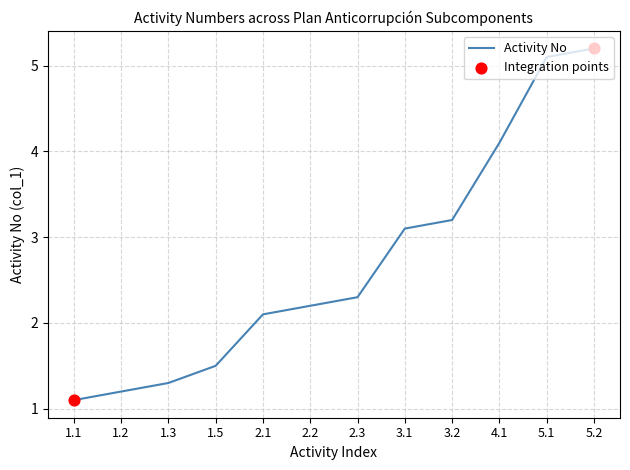

What is the change in value from 2.3 to 3.1?

+0.8